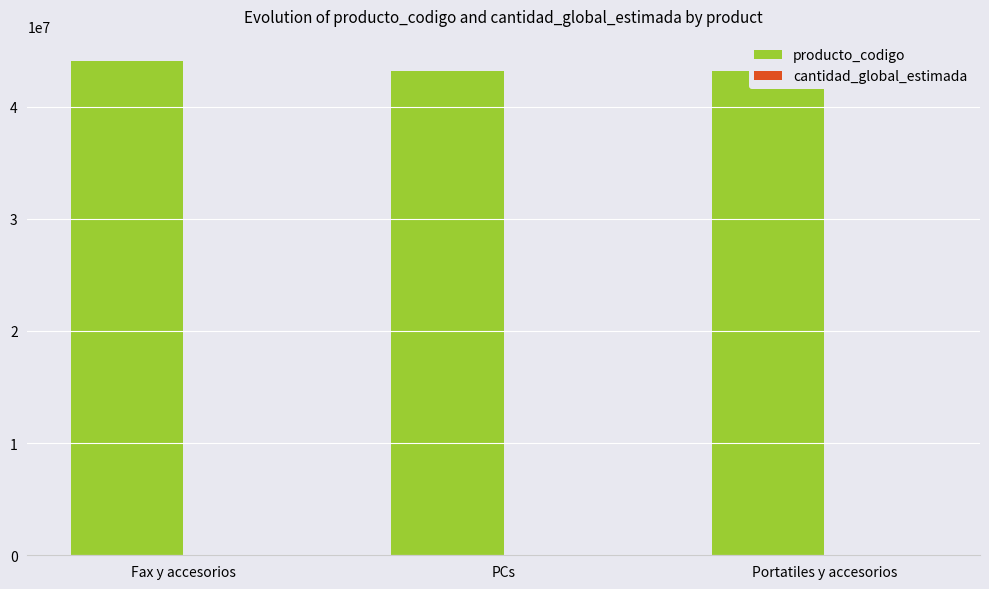

Which series has the largest total across all categories?

producto_codigo